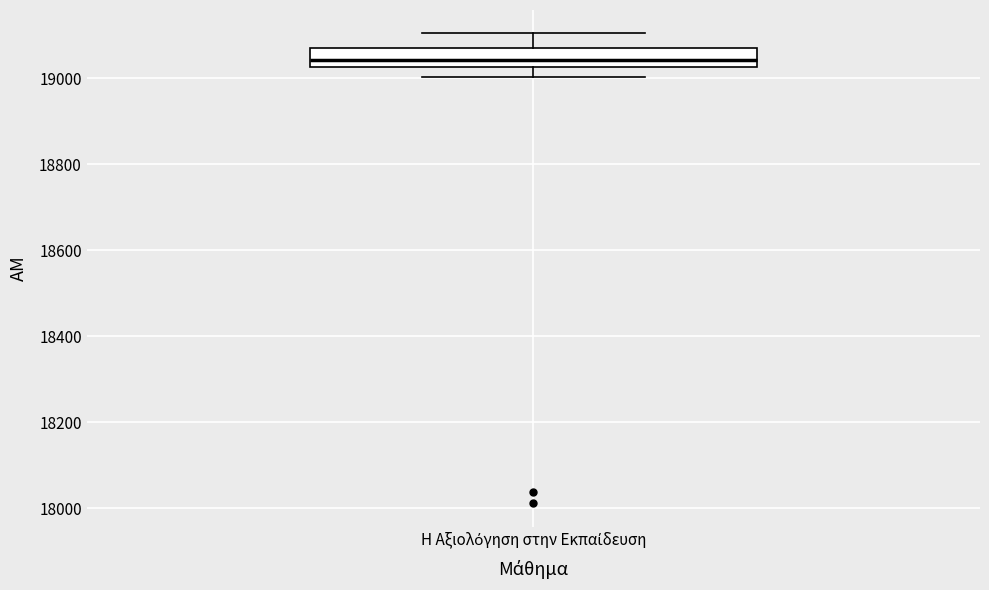

Where is the lower edge of the box for Η Αξιολόγηση στην Εκπαίδευση on the y-axis? The values are not printed on the chart, so give them approximately, as read against the axis.

19020